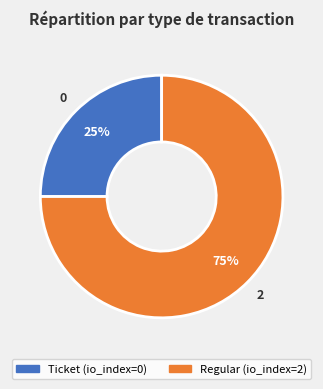

To the nearest percent, what is the combined percentage of Regular and Ticket?

100%